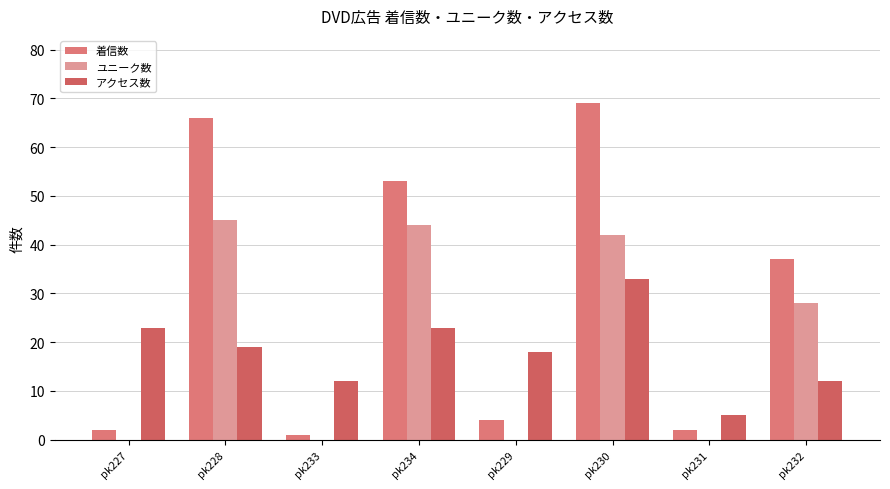

The value of アクセス数 at pk231 is 5. True or false?

True